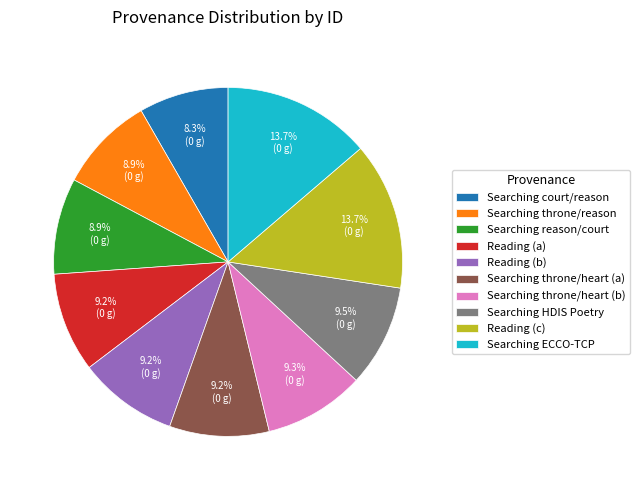

Combined, what portion of the pie is Searching reason/court and Searching court/reason?

17.2%